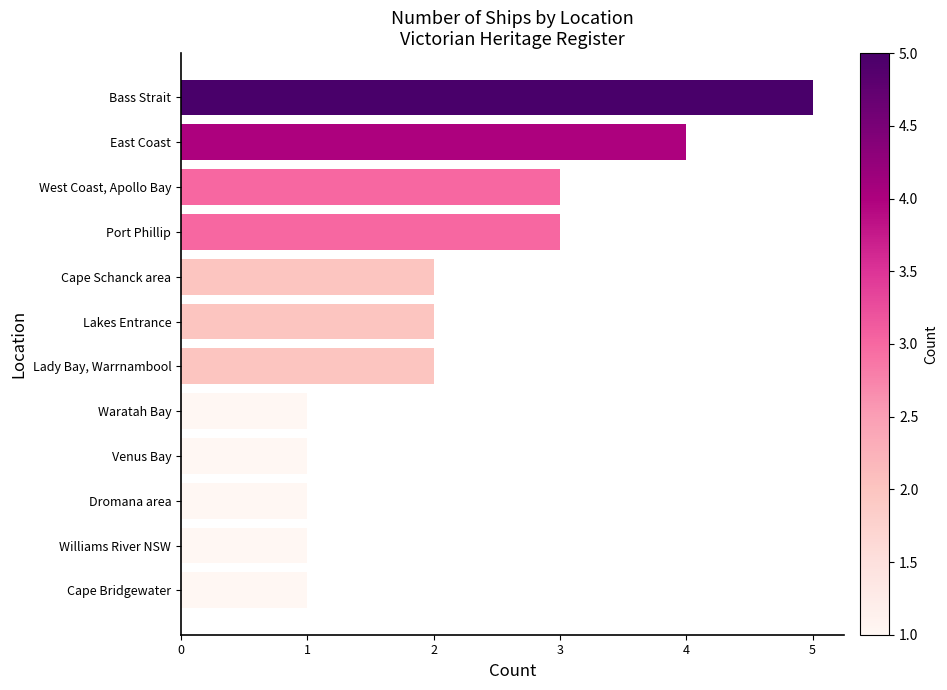

Is it true that the value at Williams River NSW is 1?

True